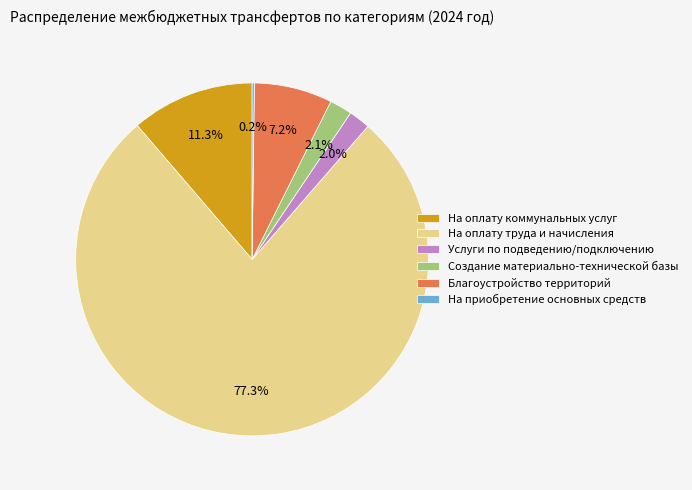

What is the majority slice?

На оплату труда и начисления